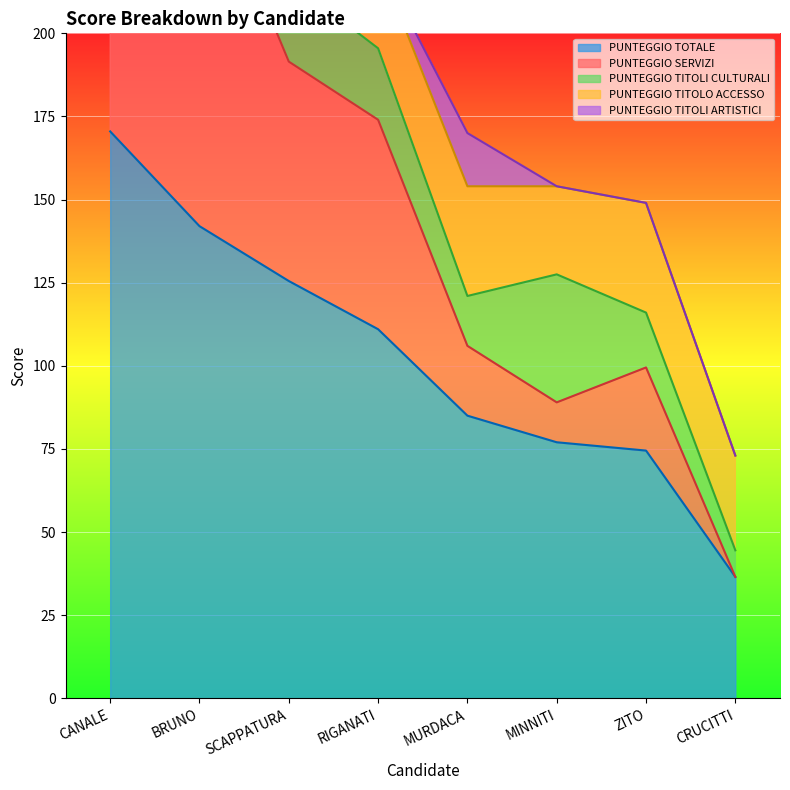

What is the difference between the PUNTEGGIO TITOLI CULTURALI values at RIGANATI and MURDACA?

6.5